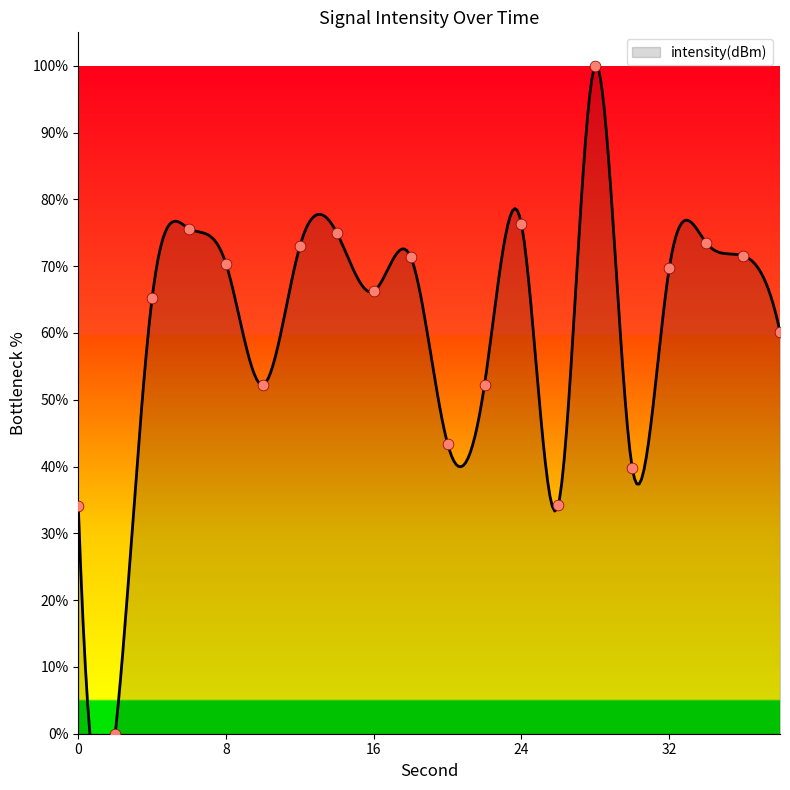

What is the change in value from 0 to 8?

+36.2